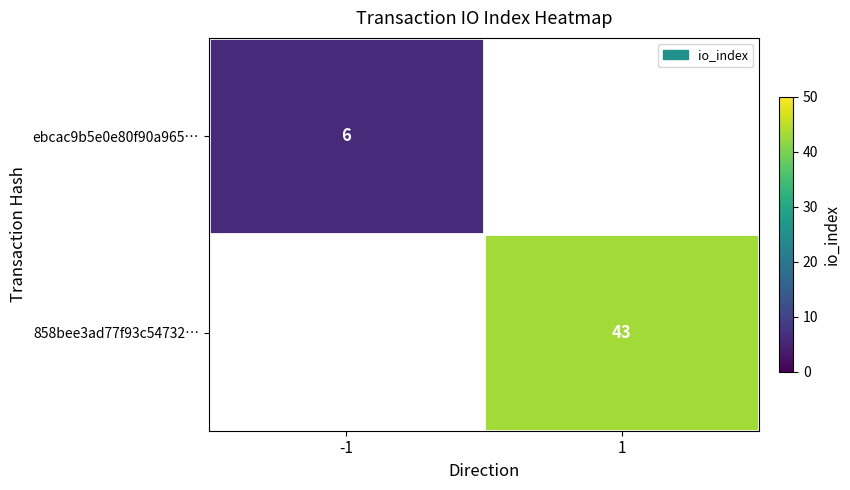

The ebcac9b5e0e80f90a965… series shows 2 at -1. True or false?

False